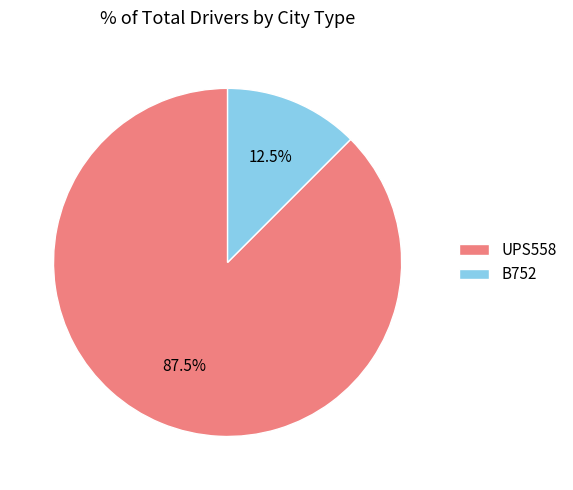

How many segments does this pie chart have?

2